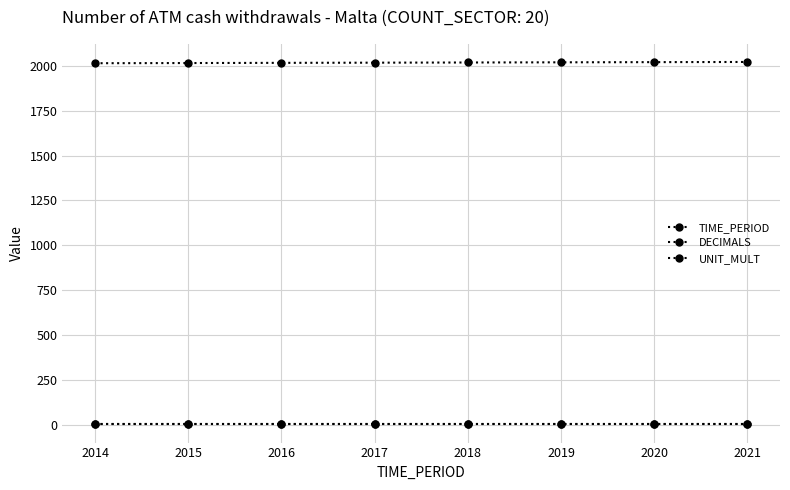

What is the value of the UNIT_MULT point at the 2nd from the left?

6